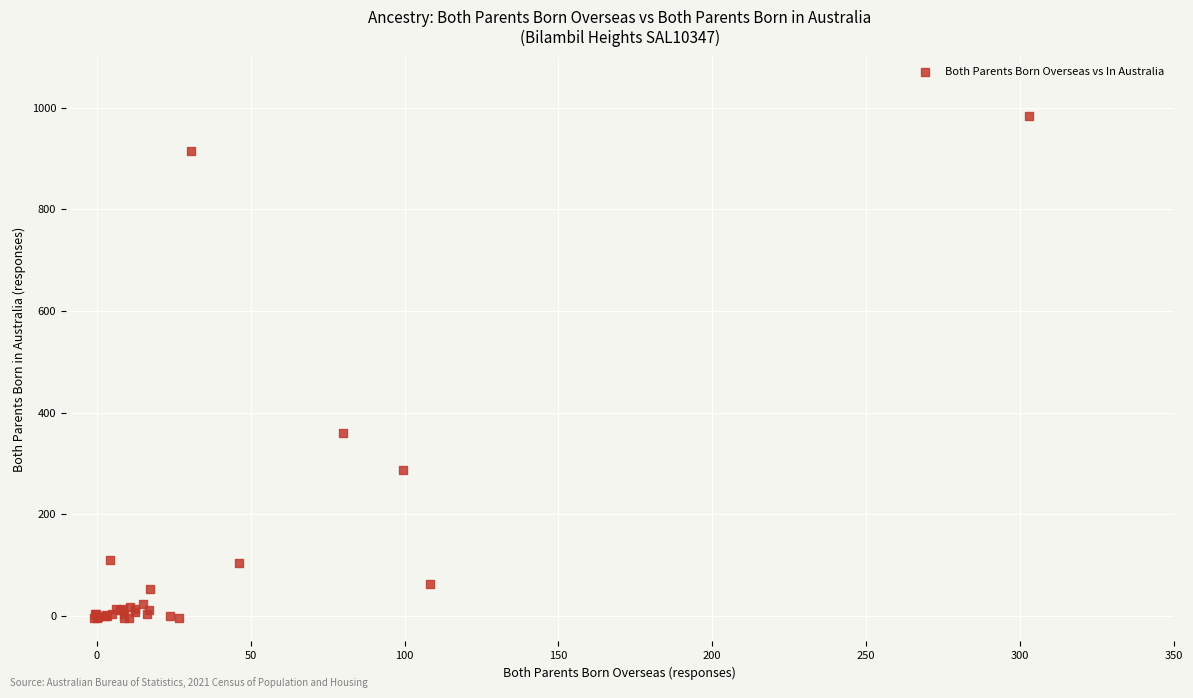

What Y value in the scatter plot is closest to 489?

359.1